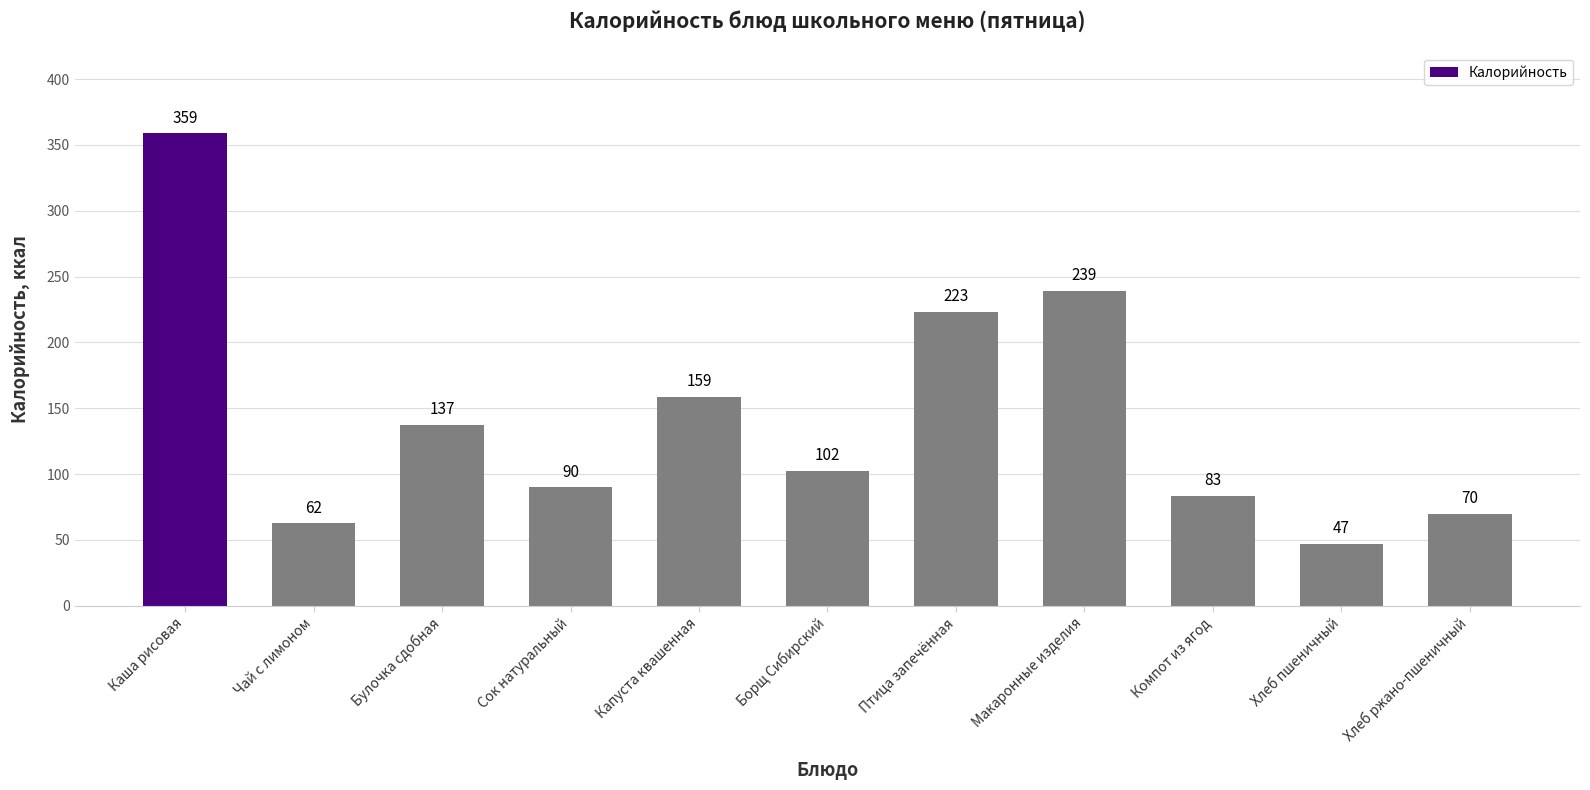

Count the number of categories in the chart.

11